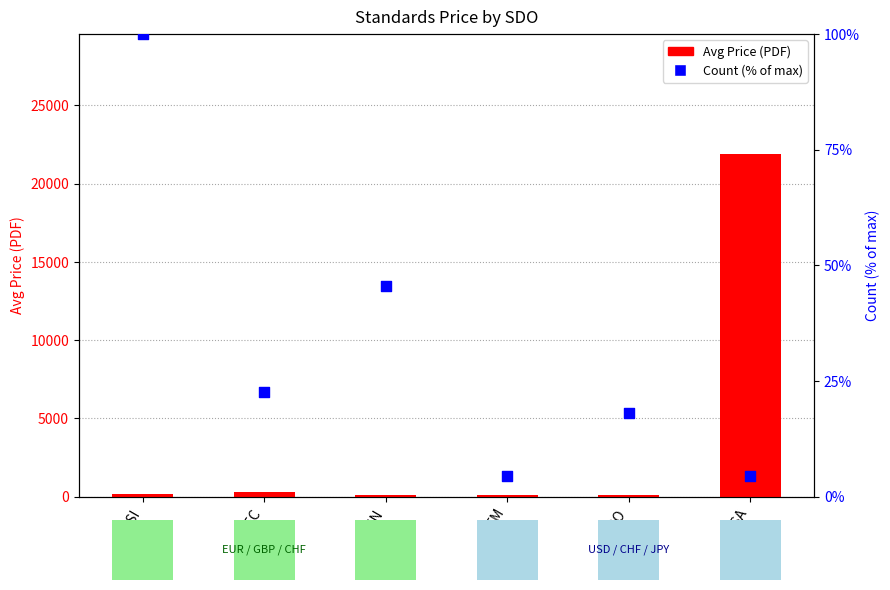

Which series has the widest spread of Y values?

Avg Price (PDF)